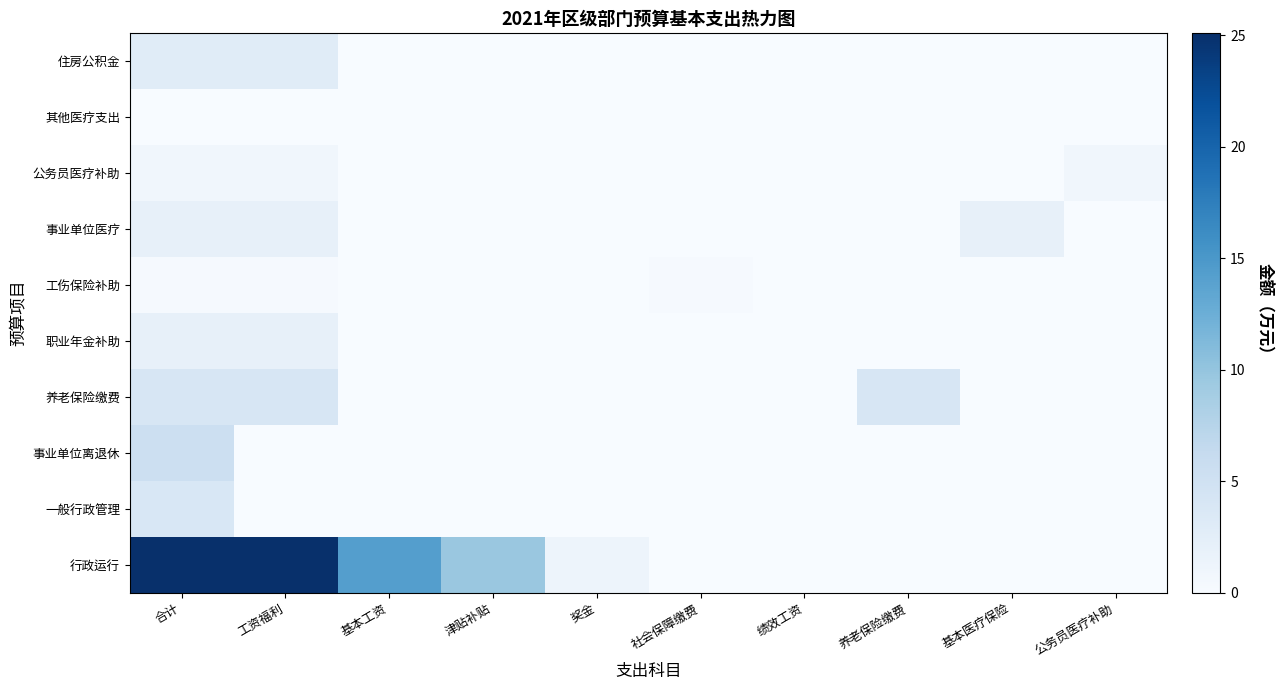

Count the number of categories in the chart.

10